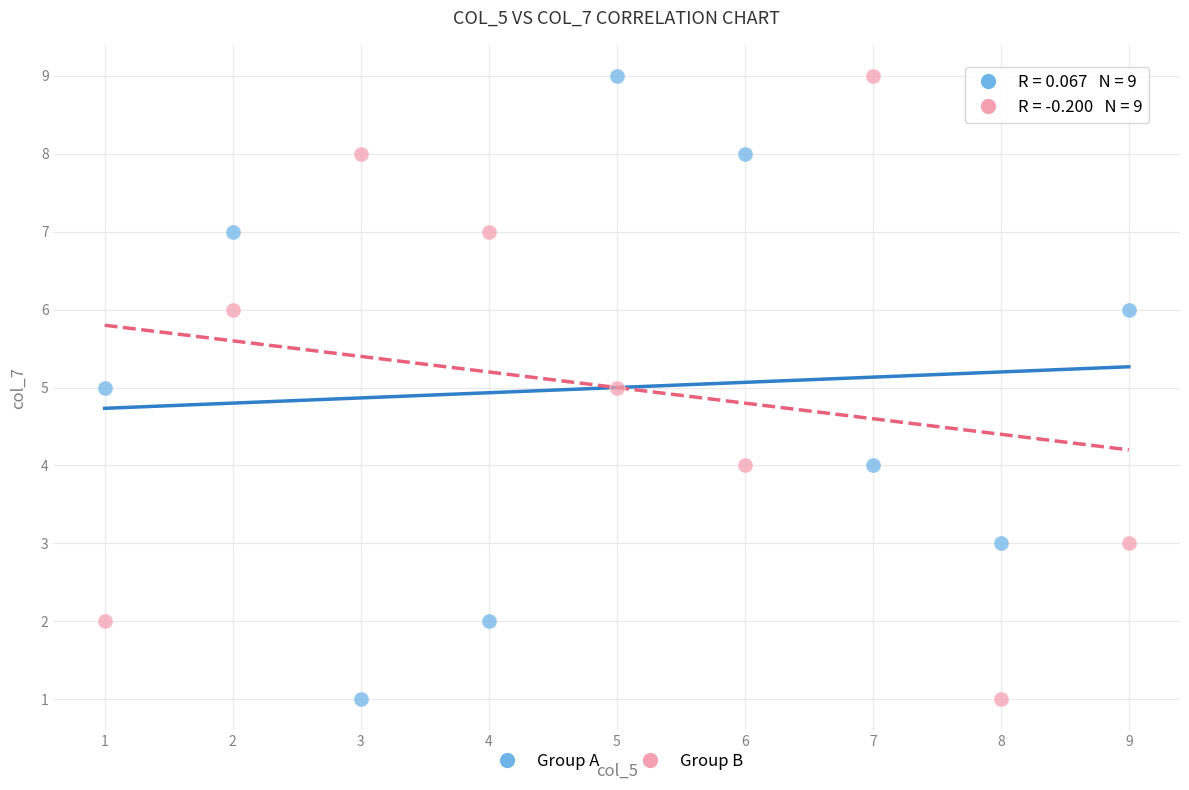

What are all the series names shown in the legend?

Group A, Group B